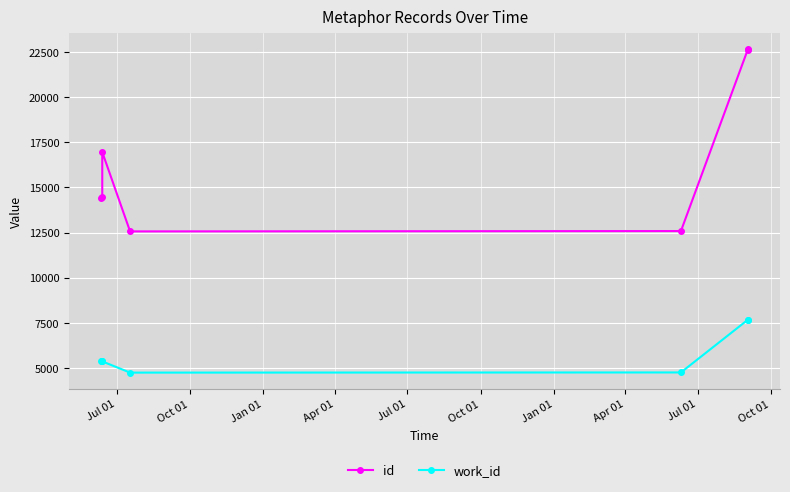

In id, how many points are higher than both neighbors (excluding endpoints)?

1